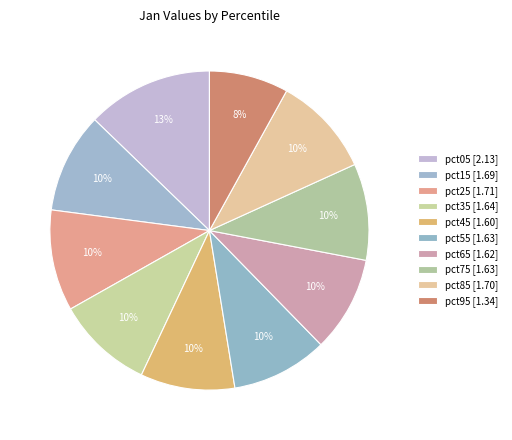

How many segments does this pie chart have?

10